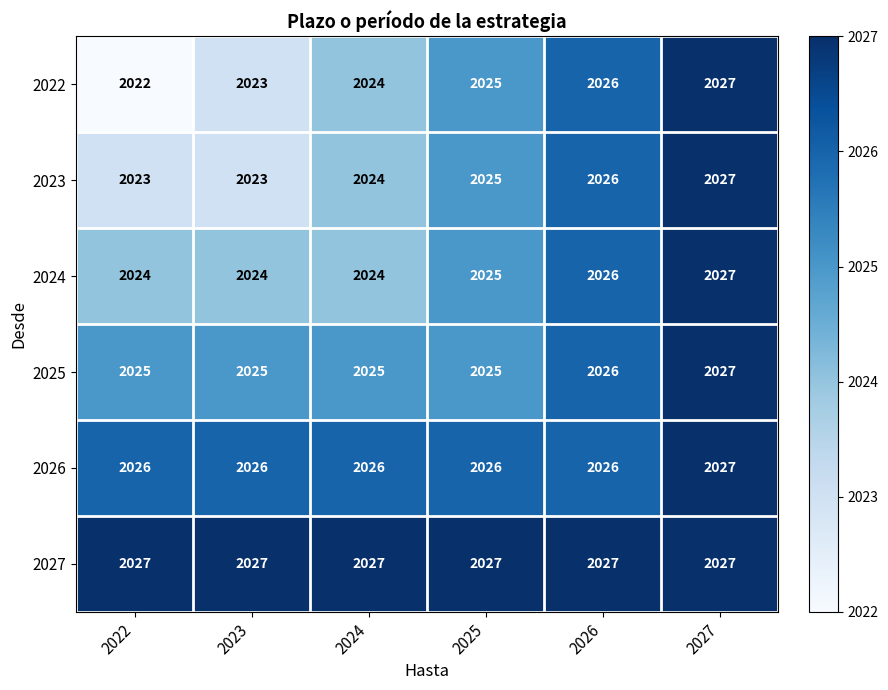

Which series has the largest total across all categories?

2027